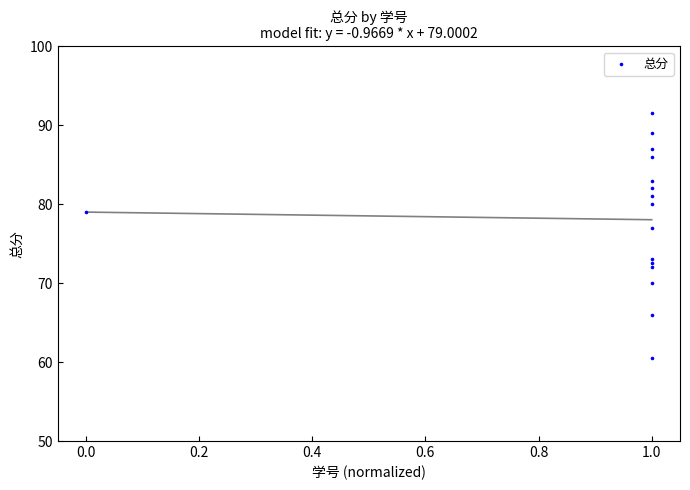

What Y value in the scatter plot is closest to 76?

77.0